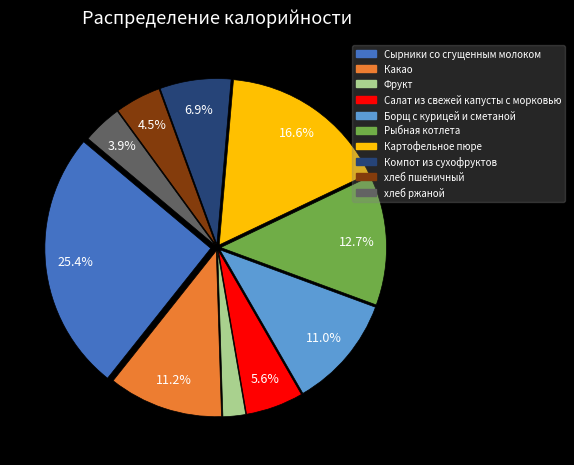

Count the number of slices in the pie.

10